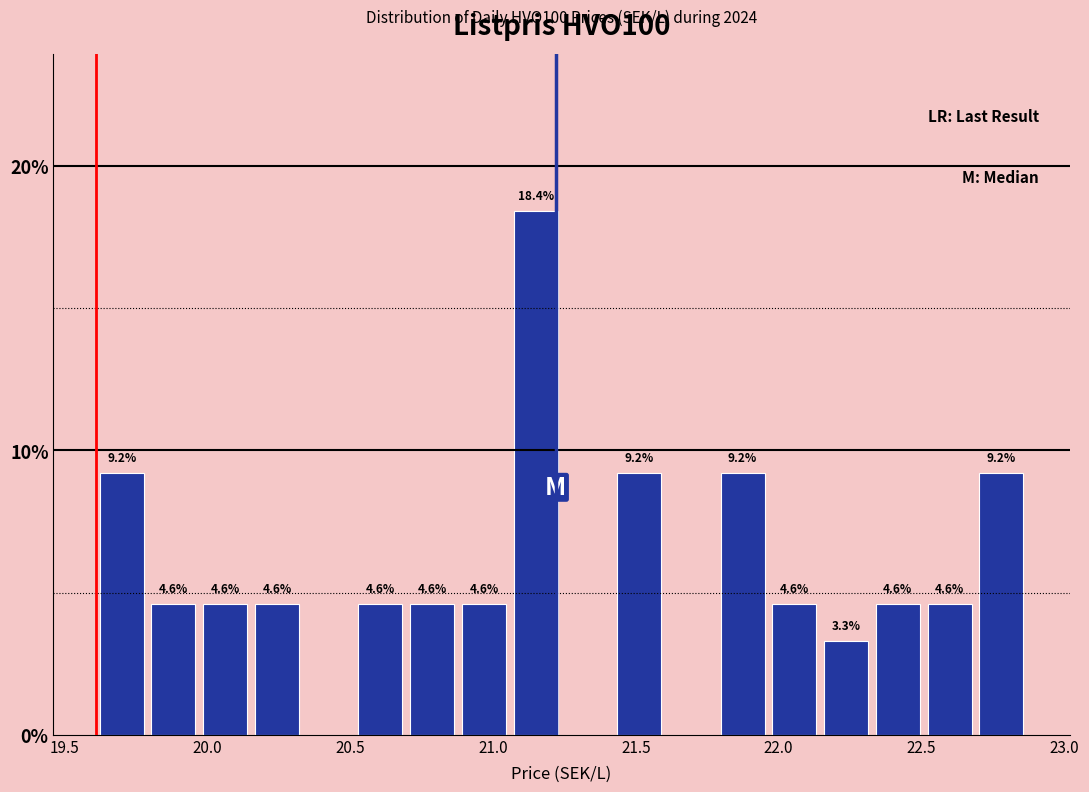

Read against the x-axis, roughly where is the centre of the tallest bar?

21.15